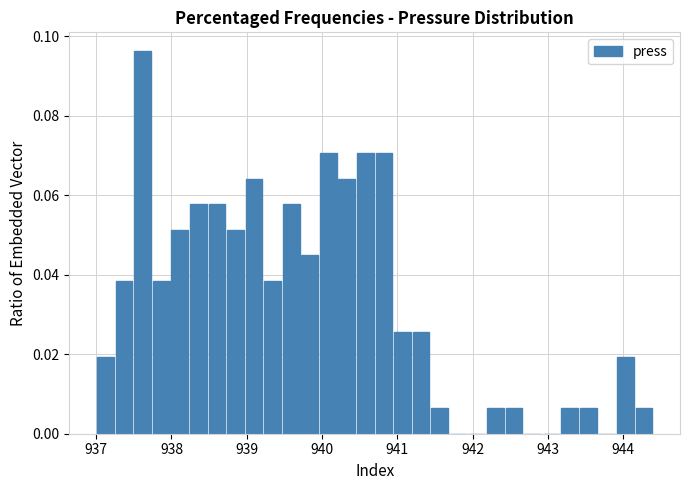

Around what value on the x-axis is the tallest bar? Give the approximate position of its centre, as read against the axis.

937.6